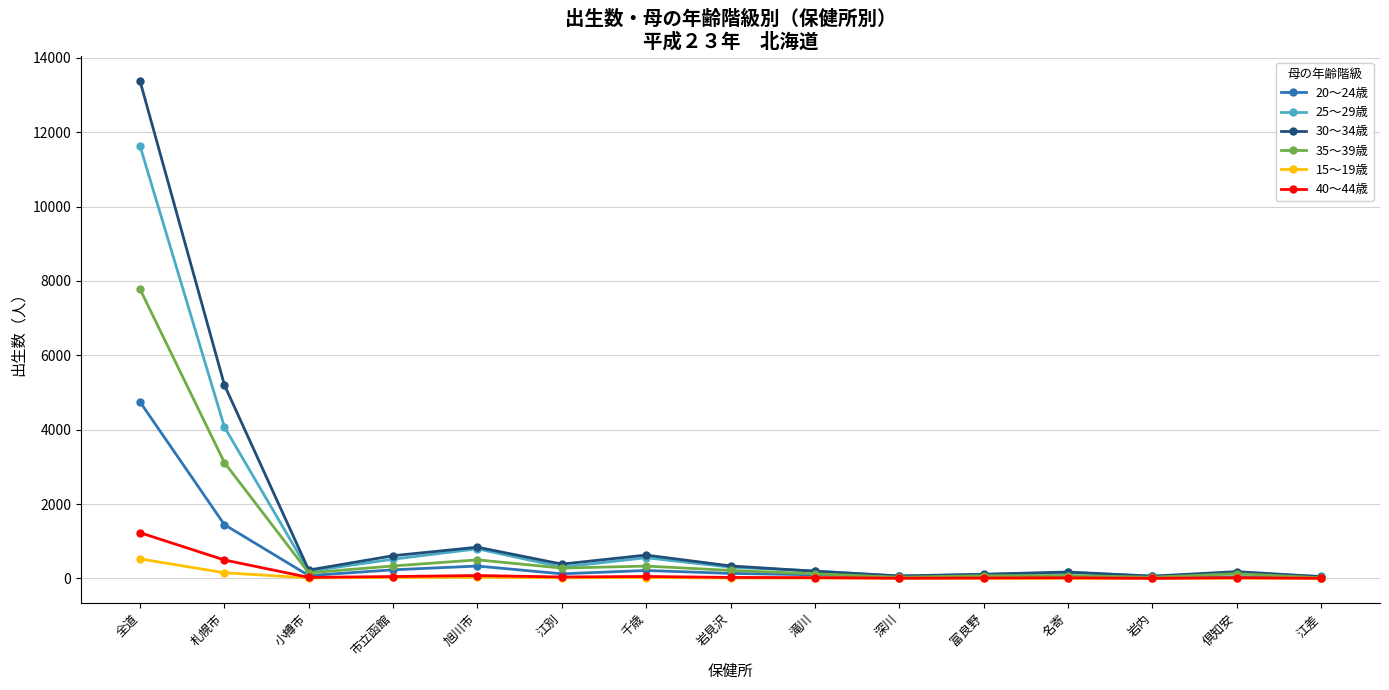

Where is the first local minimum for 25～29歳?

小樽市